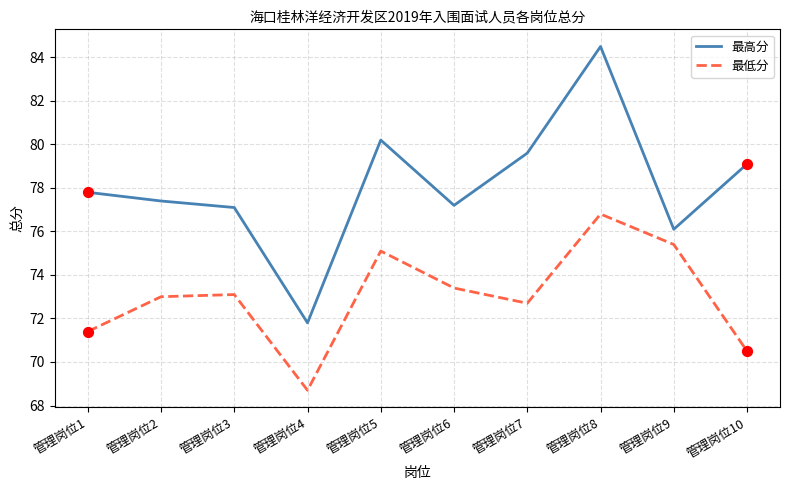

What is the total value across all series at 管理岗位5?

155.3